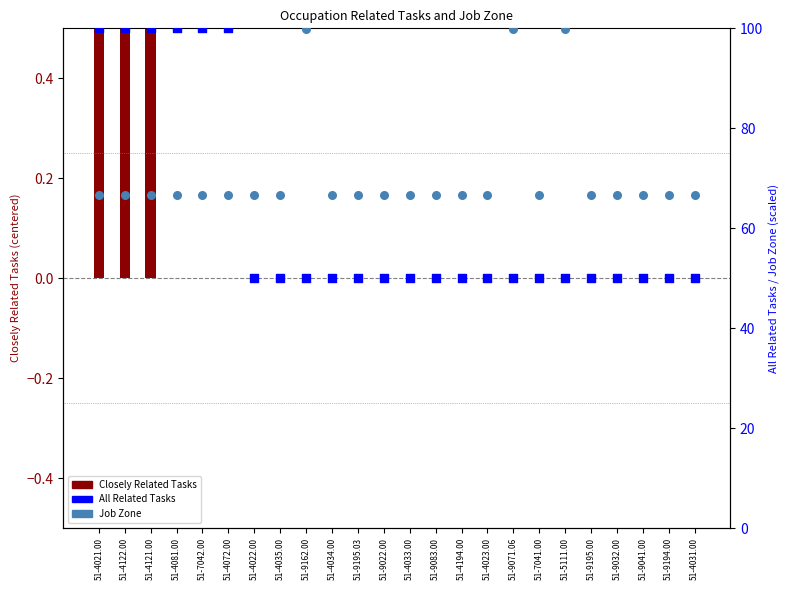

At how many categories does at least one series exceed 61?

24